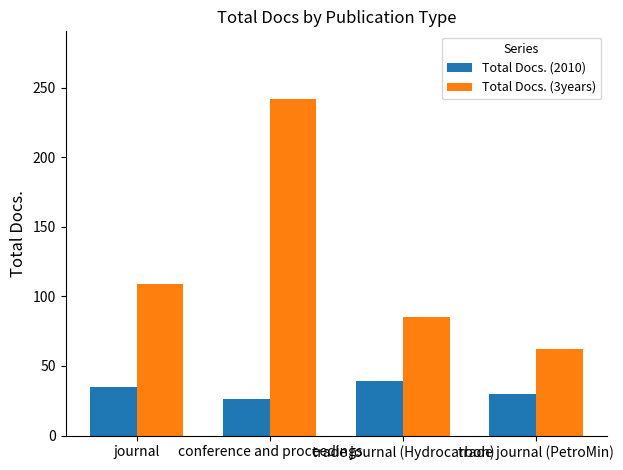

What is the sum of the Total Docs. (2010) values at trade journal (Hydrocarbon) and journal?

74